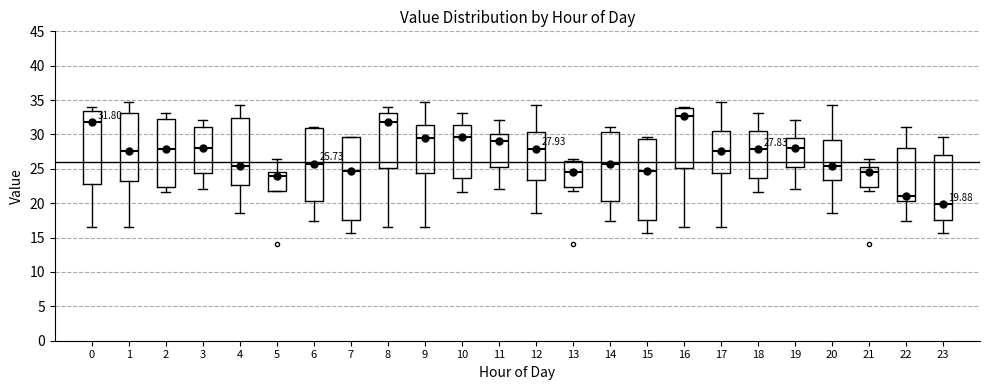

Which box has the lowest median line?

23